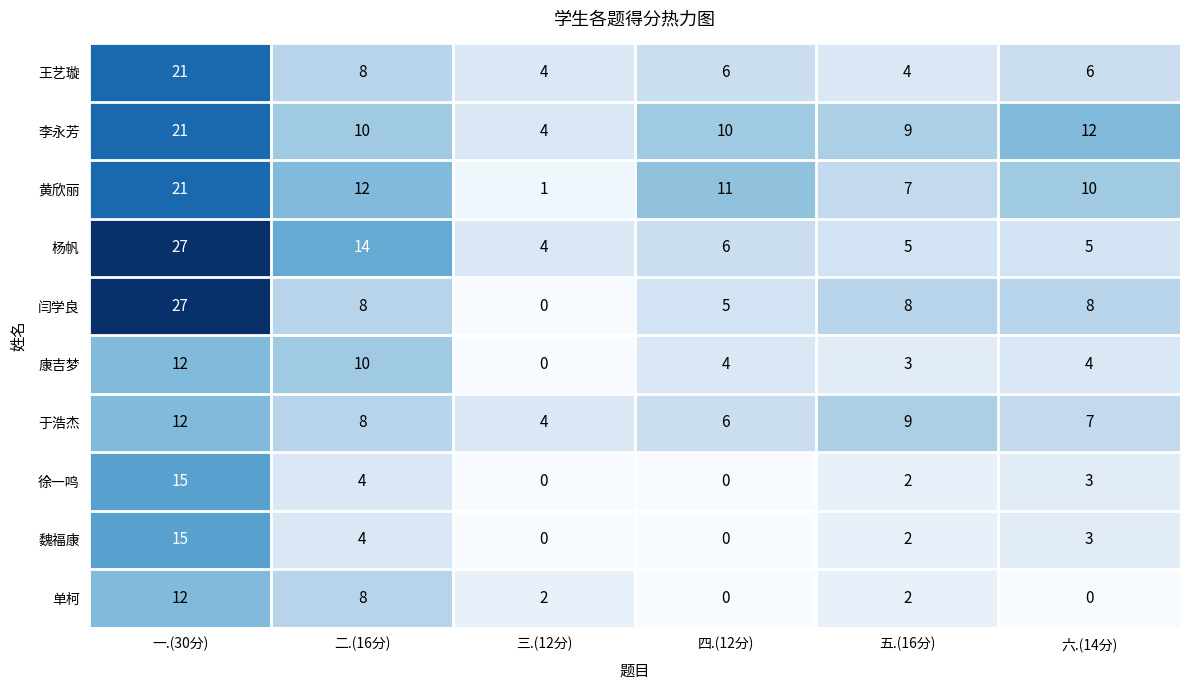

Which series changed the most between 一.(30分) and 五.(16分)?

杨帆